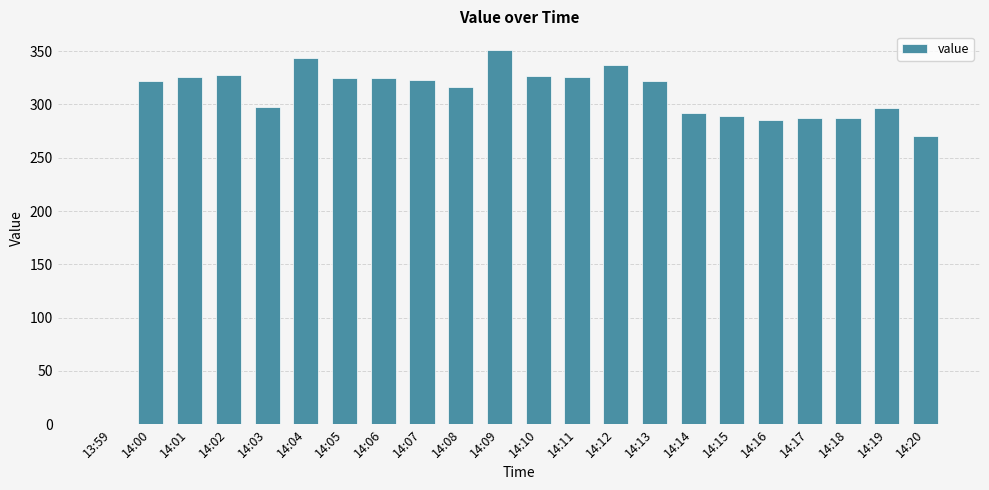

What is the ratio of the value at 14:16 to the value at 14:04?

0.8